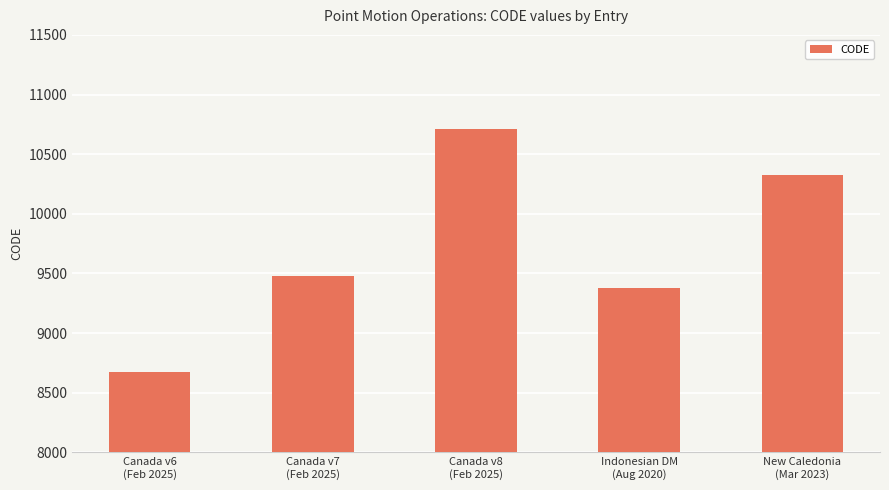

List the labels in order of value, smallest first.

Canada v6
(Feb 2025), Indonesian DM
(Aug 2020), Canada v7
(Feb 2025), New Caledonia
(Mar 2023), Canada v8
(Feb 2025)